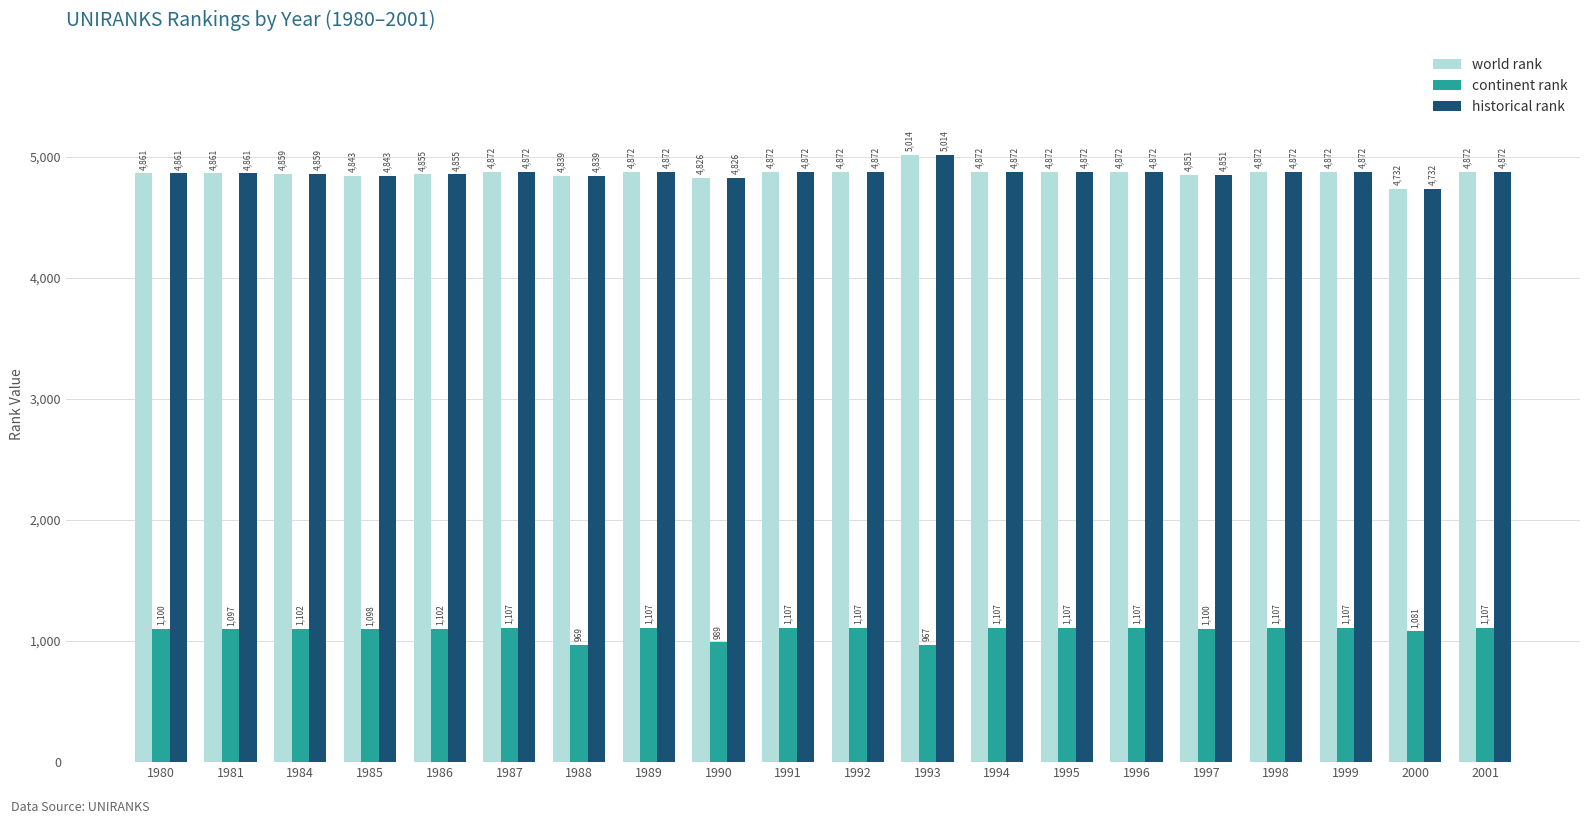

What are all the series names shown in the legend?

world rank, continent rank, historical rank